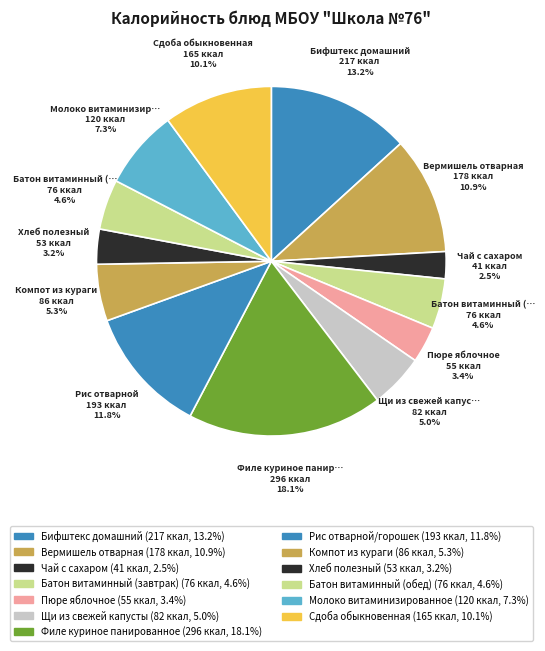

To the nearest percent, what is the average slice percentage?

8%